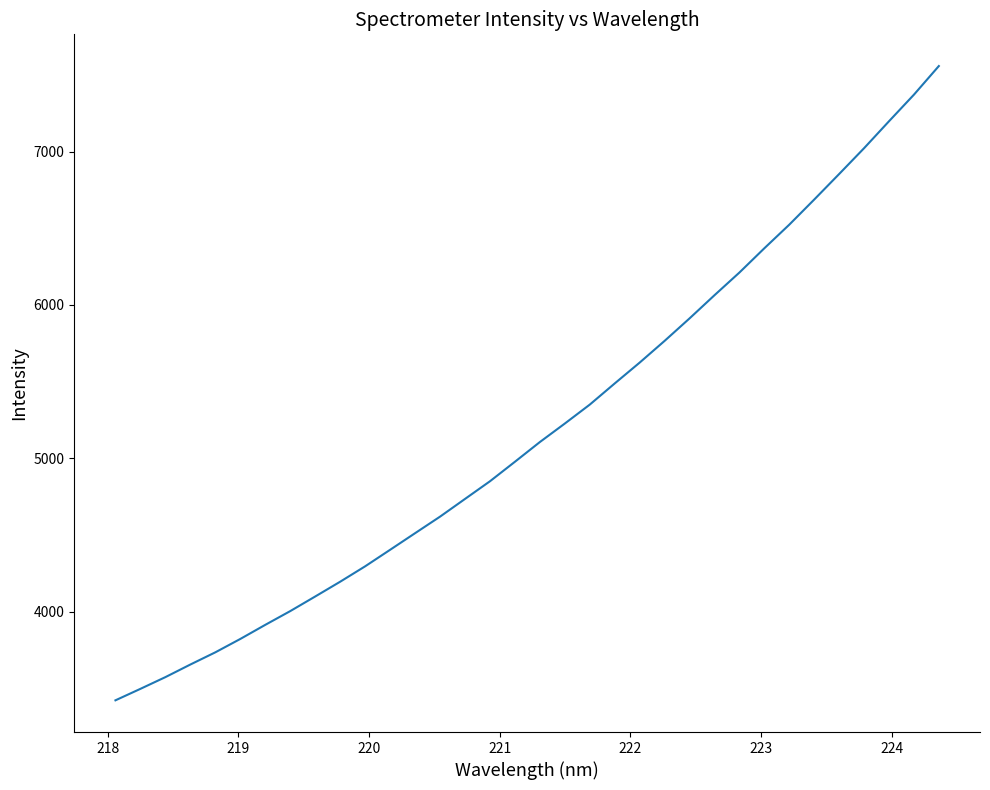

What is the minimum value shown in the chart?

3421.5